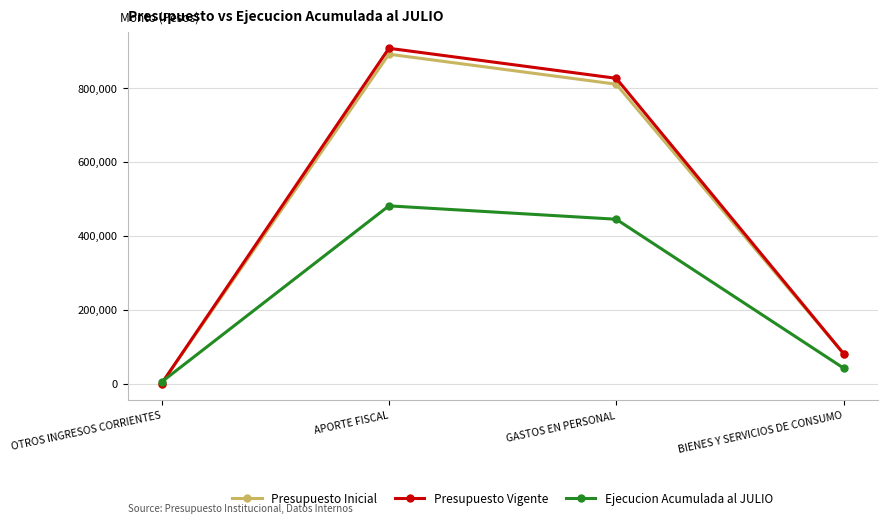

At how many categories does at least one series exceed 15410?

3